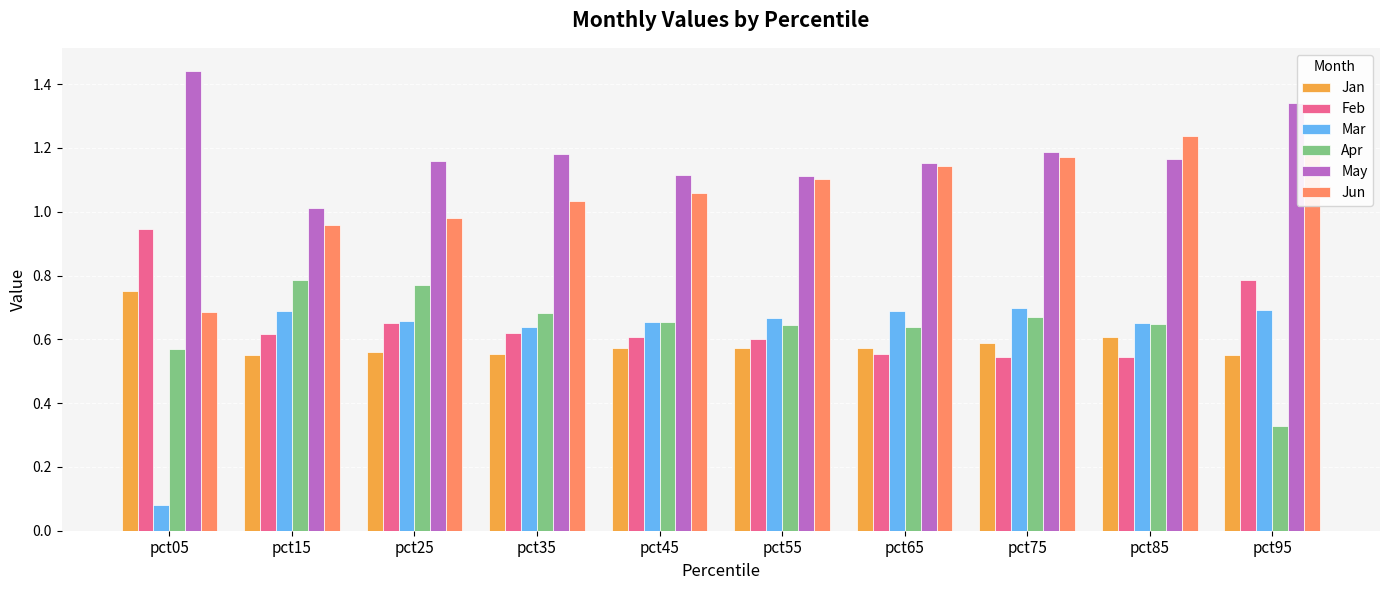

Is it true that May equals 1.1 at pct55?

True